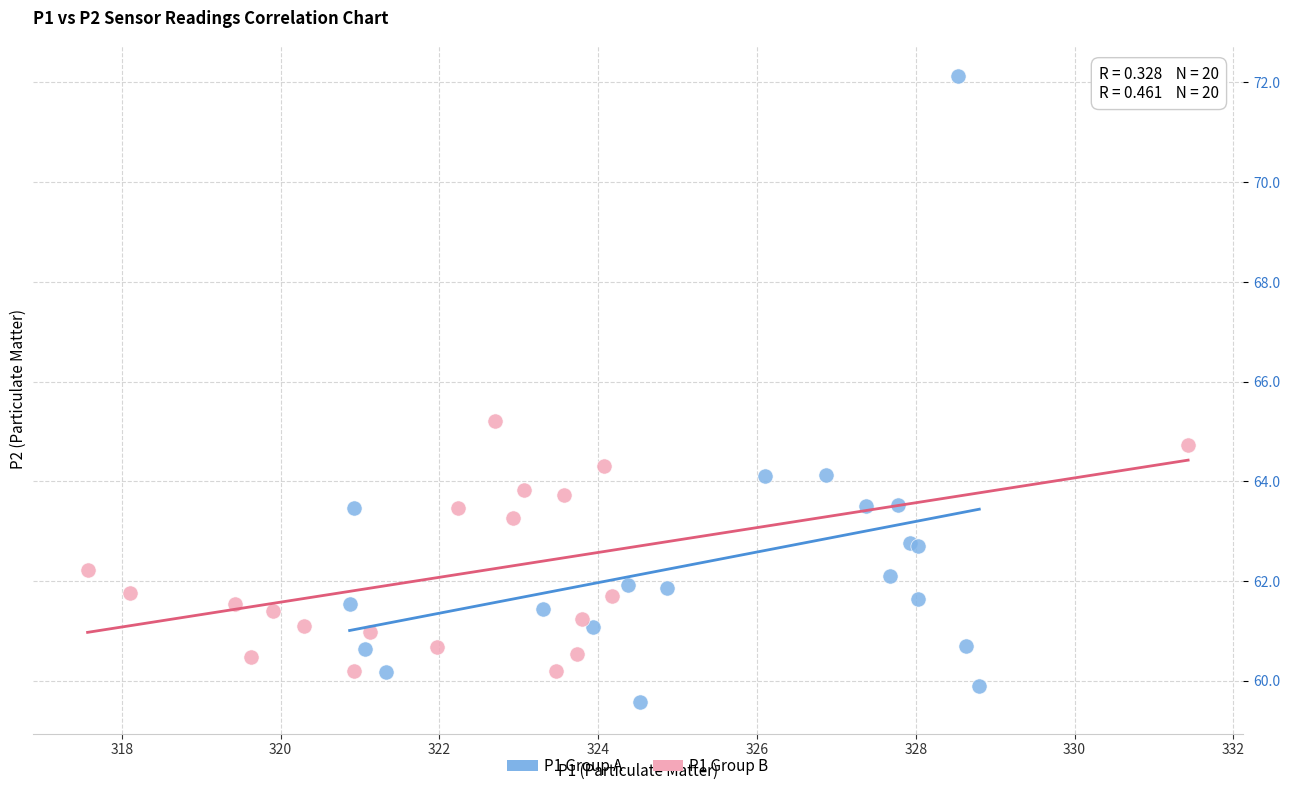

Which series has the largest Y range (max minus min)?

P1 Group A